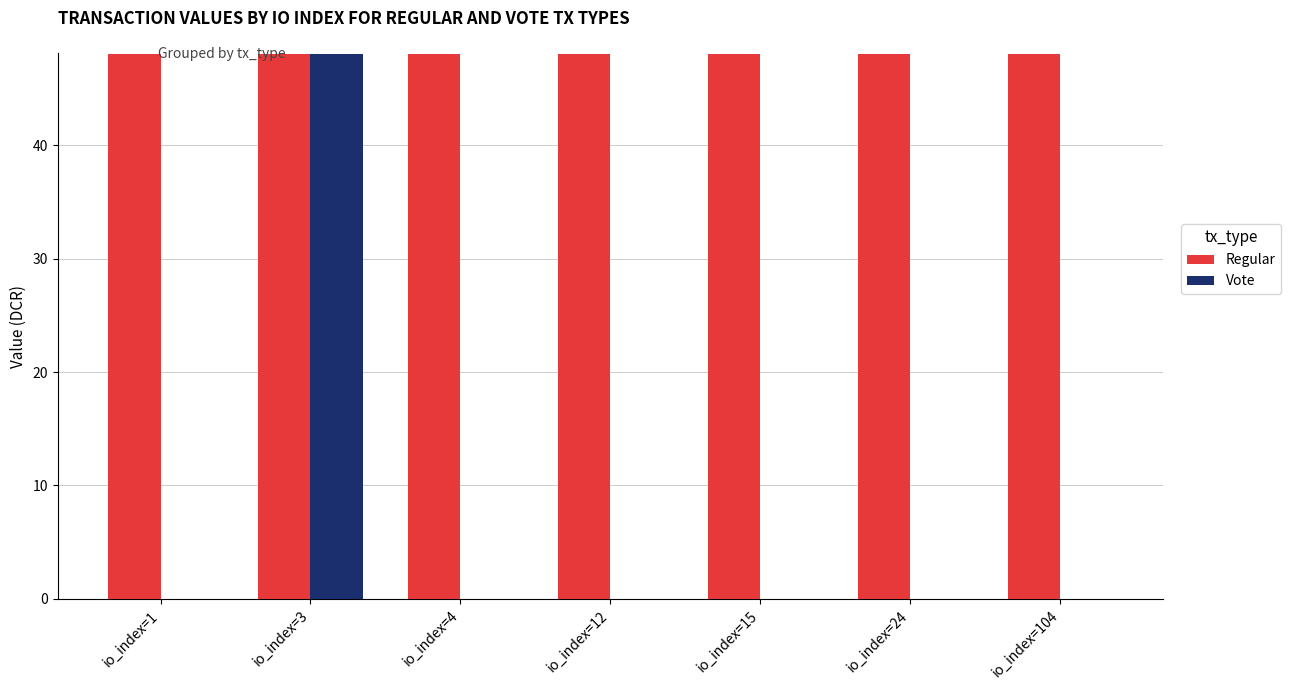

Reading right to left, what are all the values shown in this chart?

Regular: 48.1	48.1	48.1	48.1	48.1	48.1	48.1
Vote: 0.0	0.0	0.0	0.0	0.0	48.1	0.0